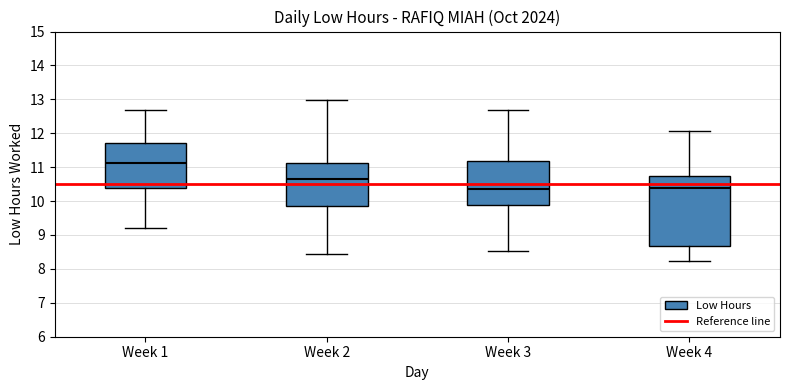

Which box has the highest median line?

Week 1